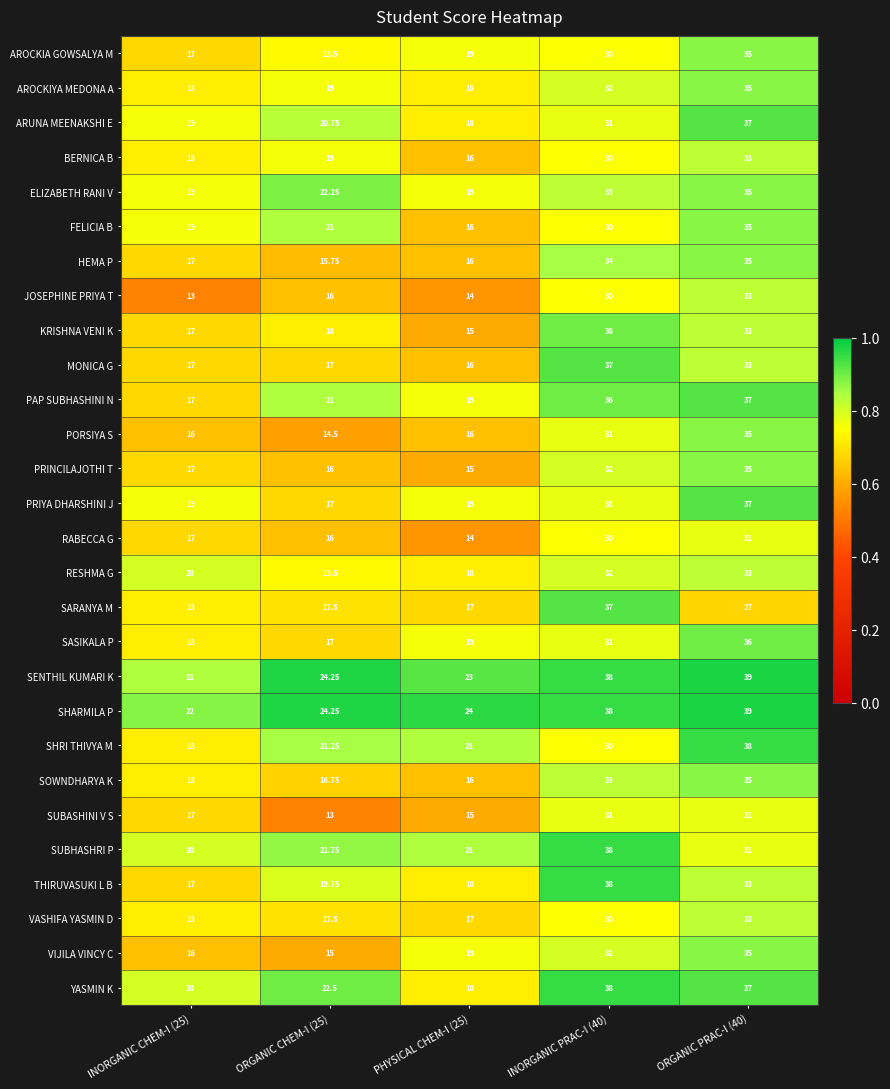

Which series has the largest total across all categories?

SHARMILA P